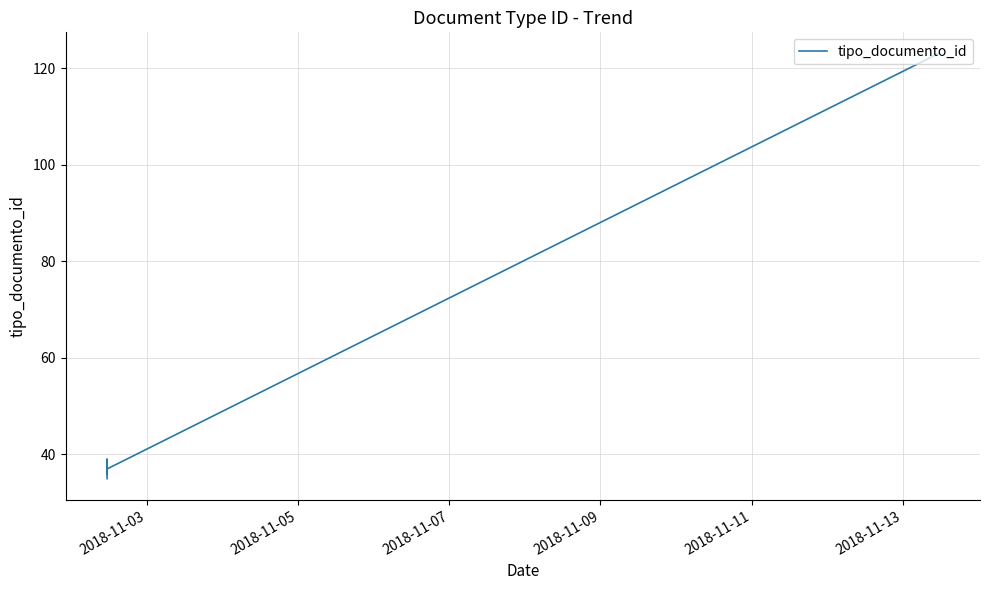

What is the smallest value displayed?

35